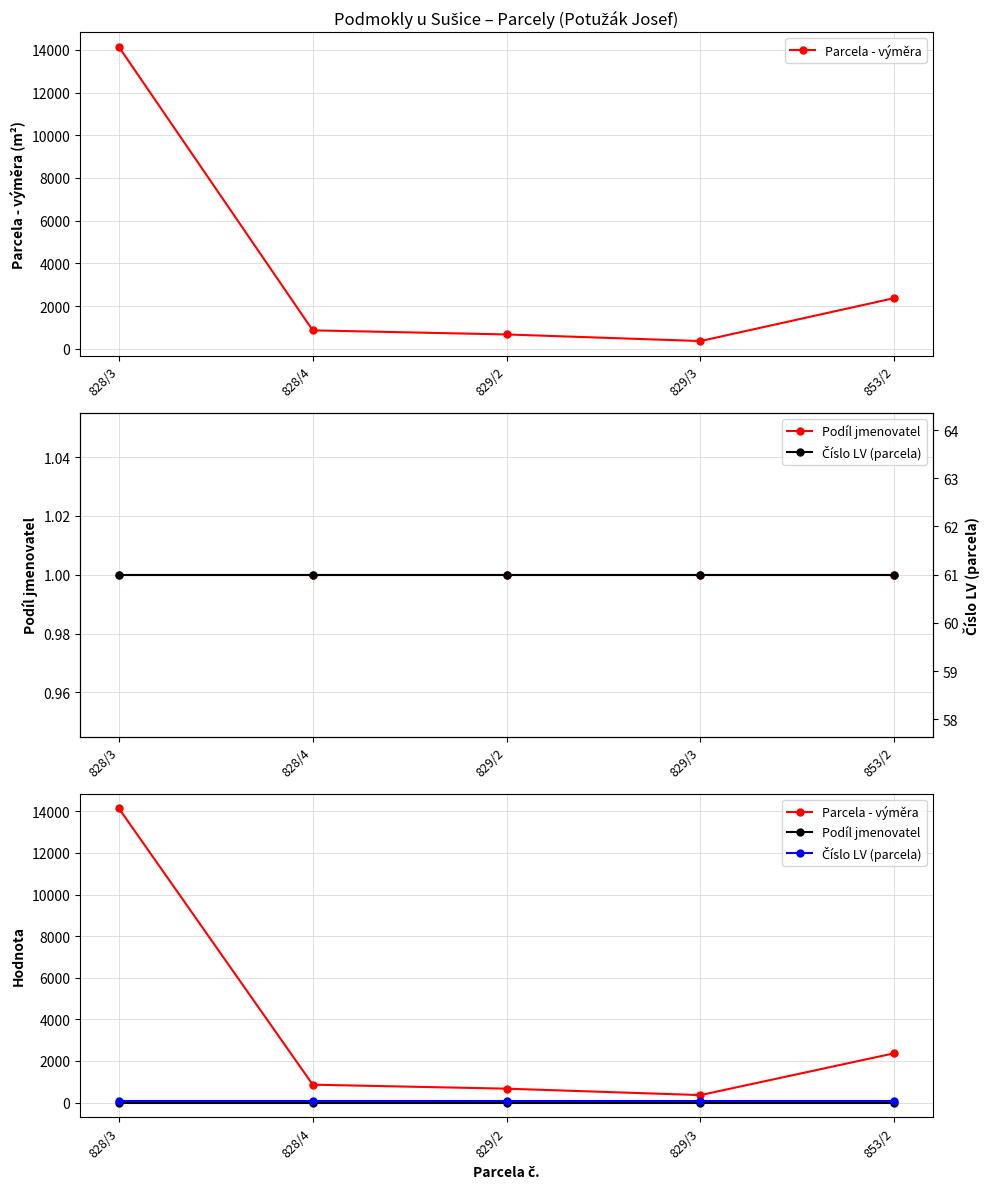

Between 829/2 and 829/3, which series saw the biggest shift?

Parcela - výměra